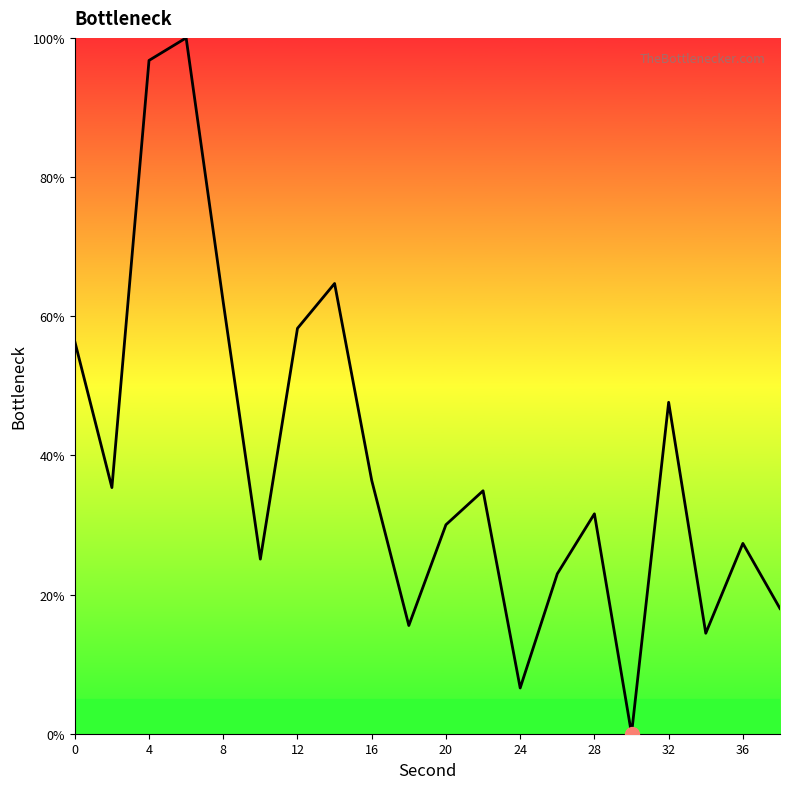

What is the greatest value displayed?

100.0